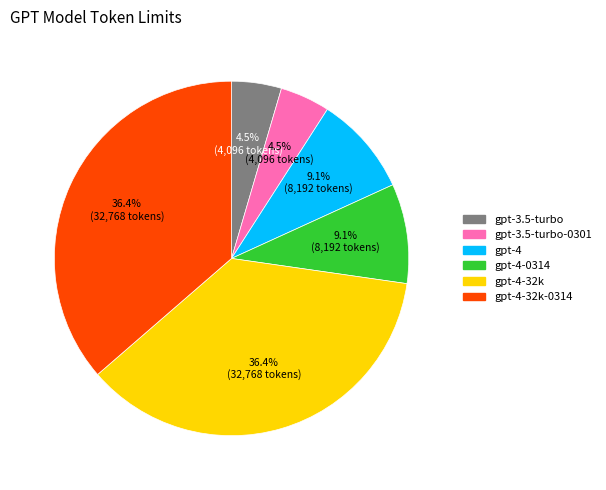

How many slices are in this pie chart?

6